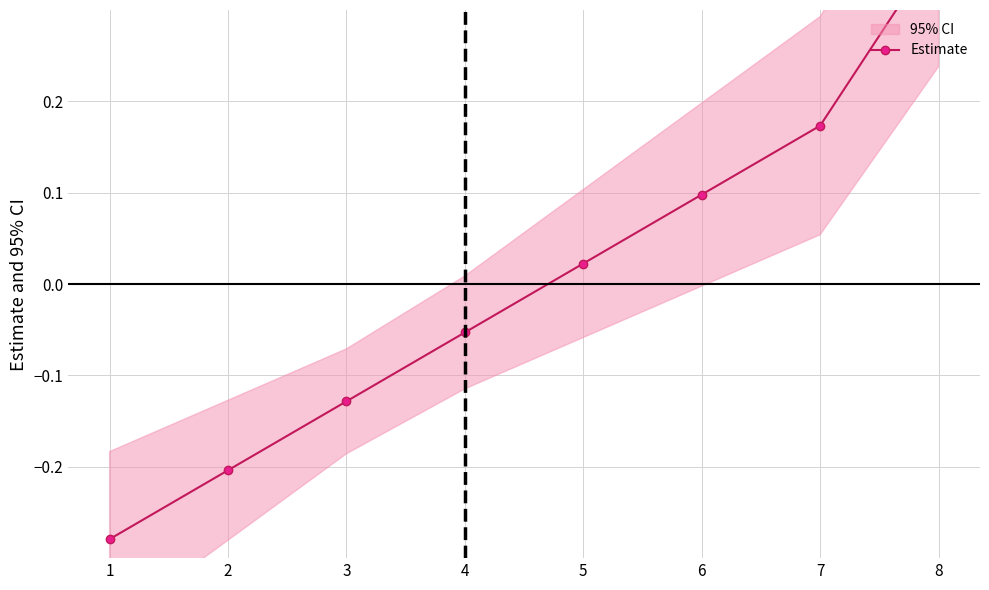

Does the chart have visible grid lines?

Yes